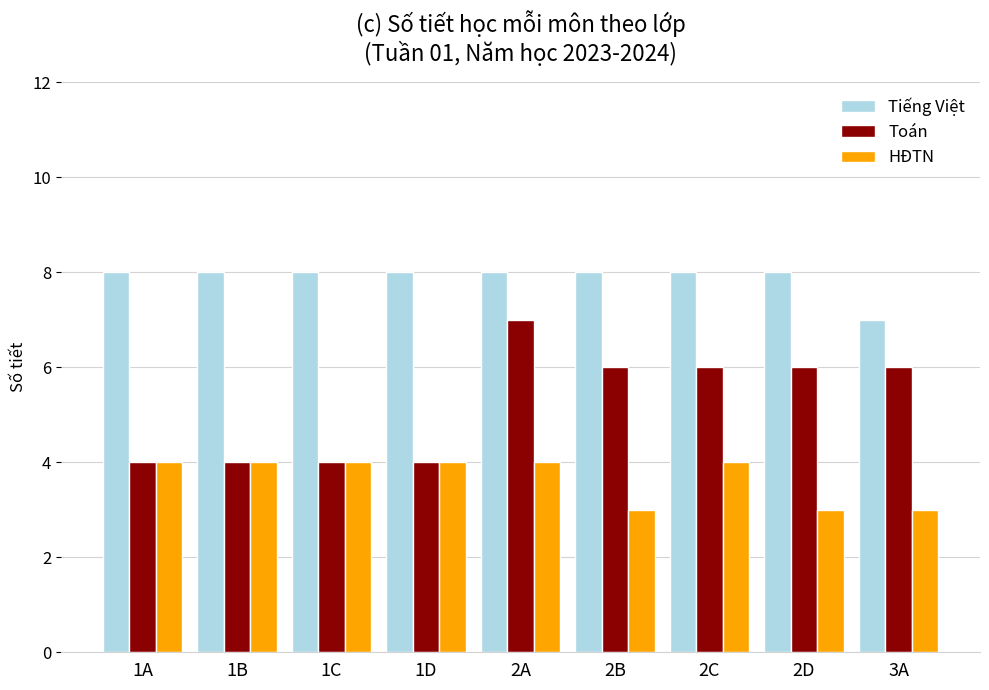

The value of HĐTN at 1C is 4. True or false?

True